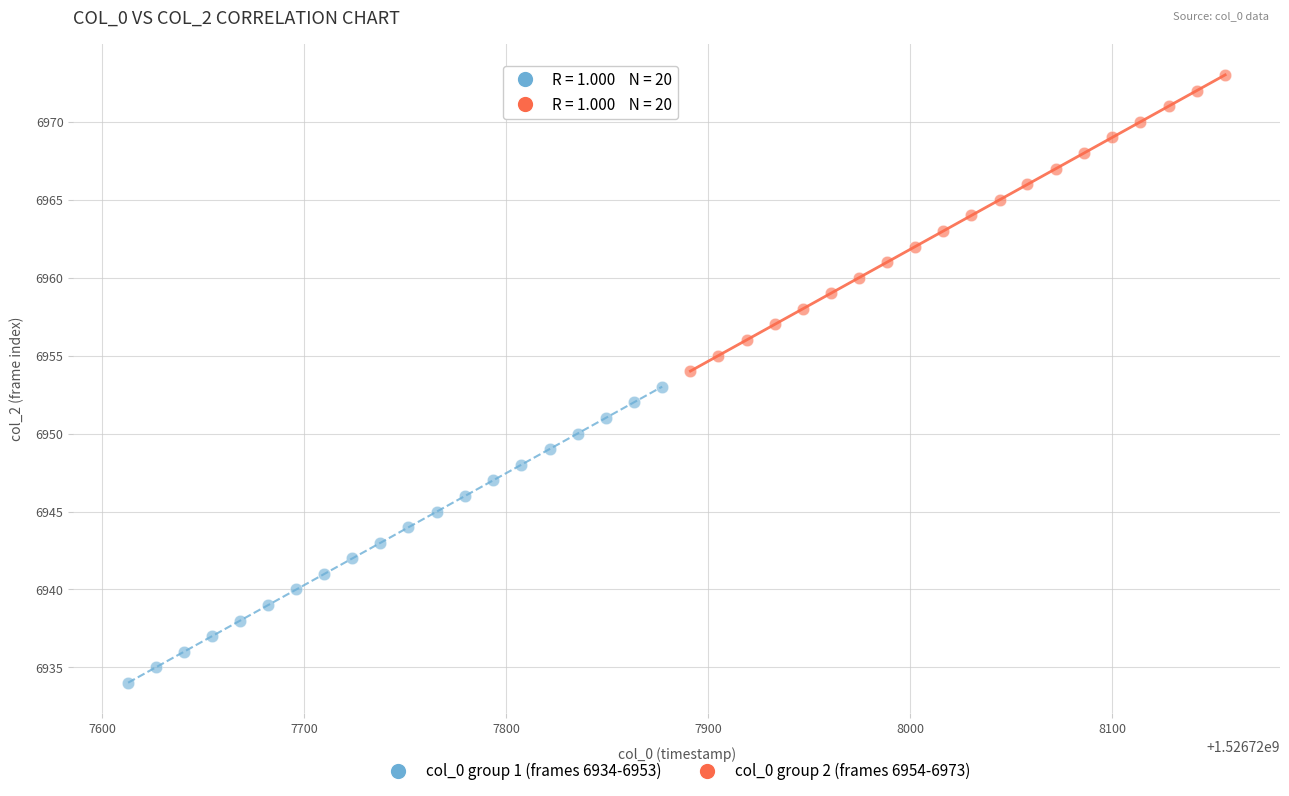

Which series reaches the maximum Y coordinate?

col_0 group 2 (frames 6954-6973)